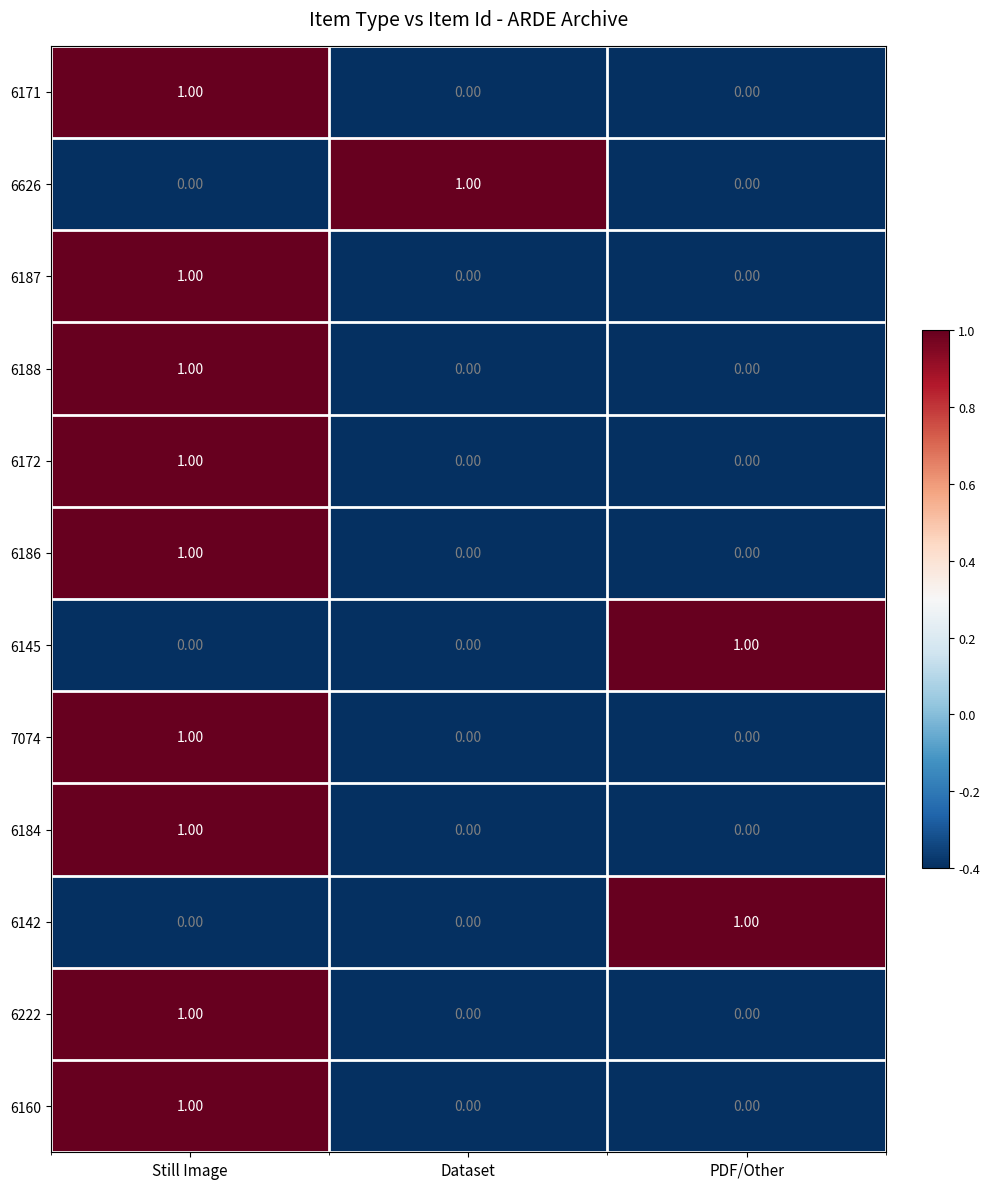

How many data points does each series have?

3